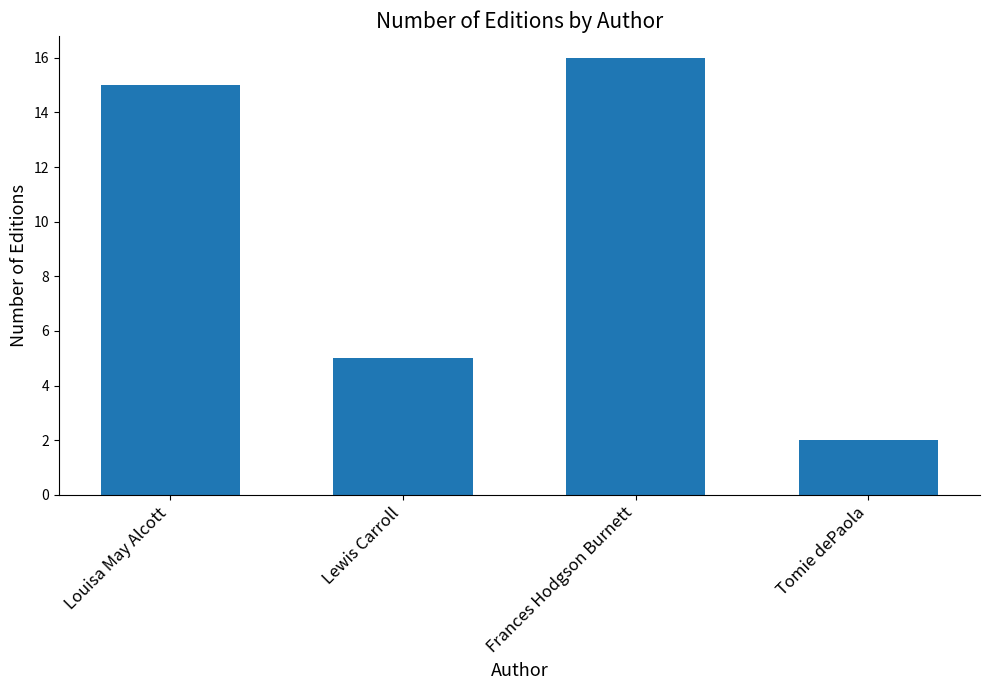

Rank the categories by value from lowest to highest.

Tomie dePaola, Lewis Carroll, Louisa May Alcott, Frances Hodgson Burnett